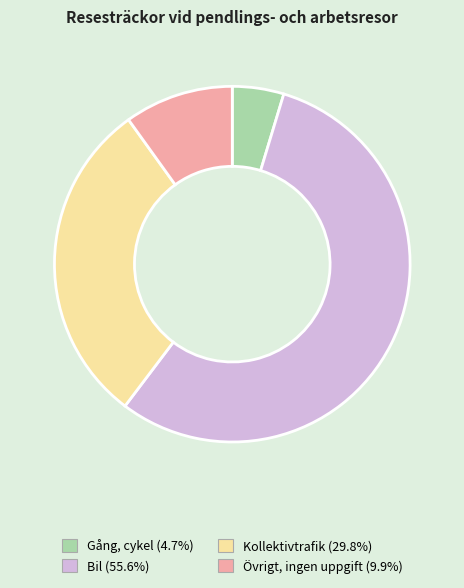

Which has a higher value, Kollektivtrafik or Gång, cykel?

Kollektivtrafik